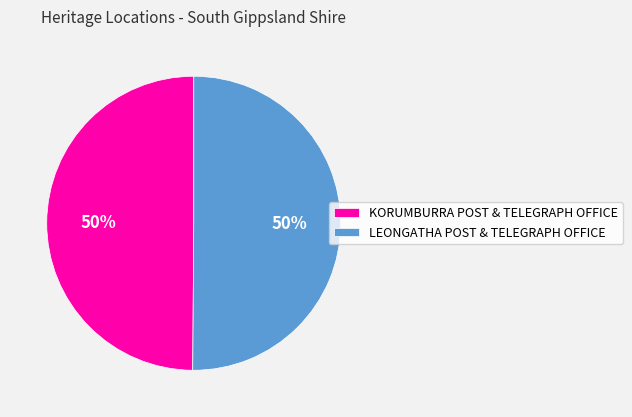

To the nearest percent, what is the combined percentage of LEONGATHA POST & TELEGRAPH OFFICE and KORUMBURRA POST & TELEGRAPH OFFICE?

100%